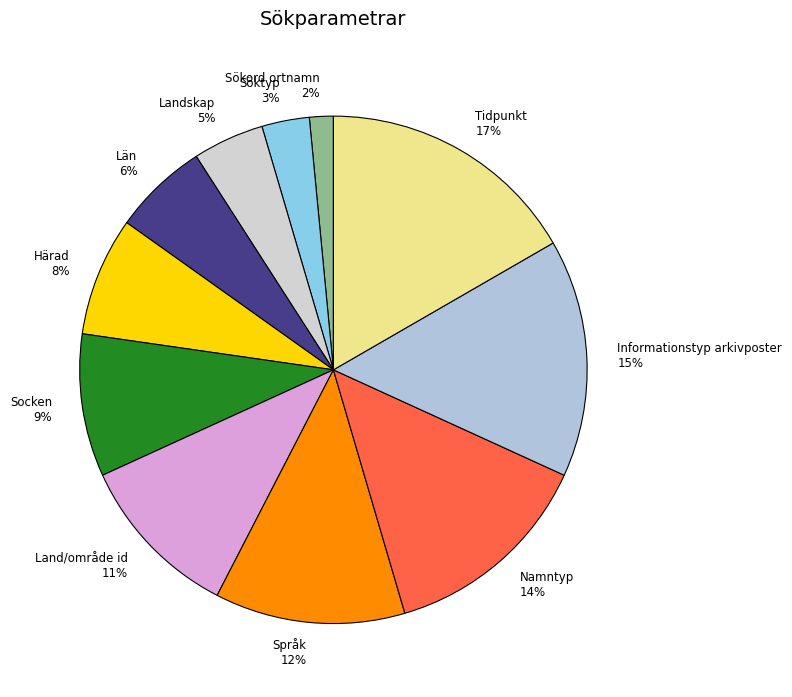

Does Län account for over 50% of the chart?

No